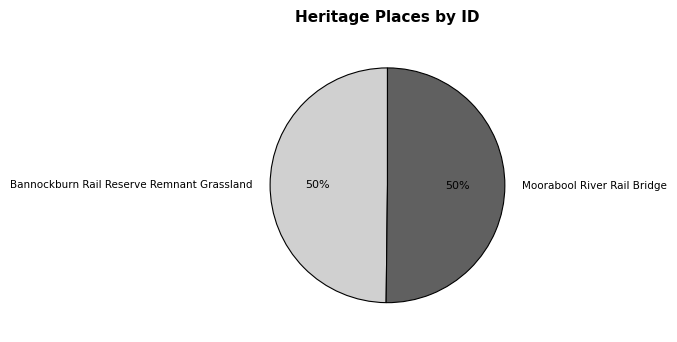

Is the sum of Moorabool River Rail Bridge and Bannockburn Rail Reserve Remnant Grassland greater than half?

Yes